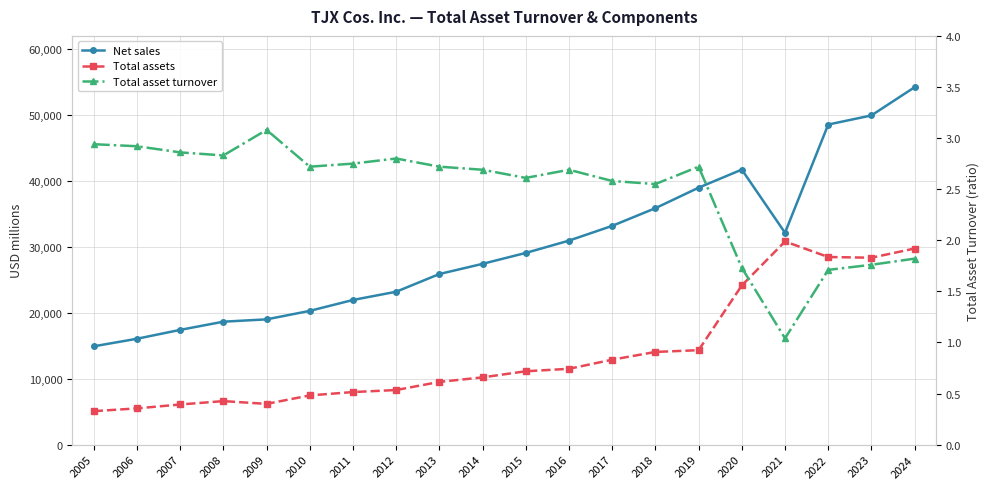

Where is the first local maximum for Total asset turnover?

2009